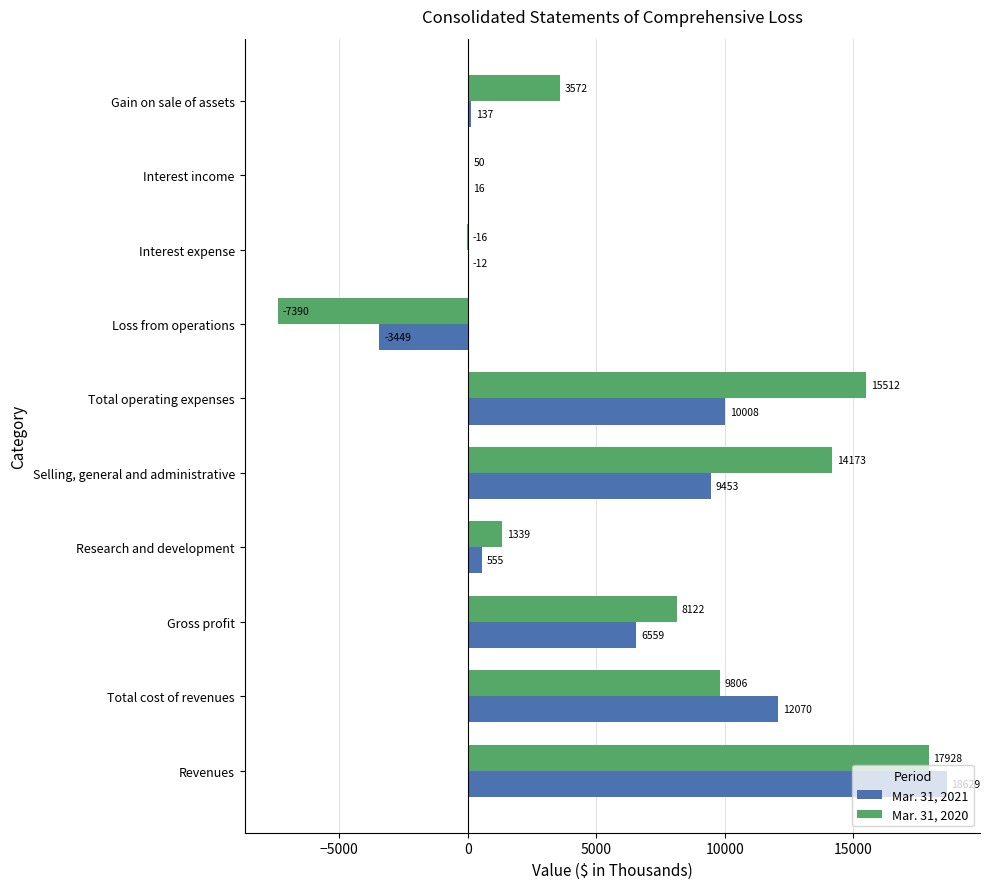

What is the sum of all Mar. 31, 2020 values?

63096